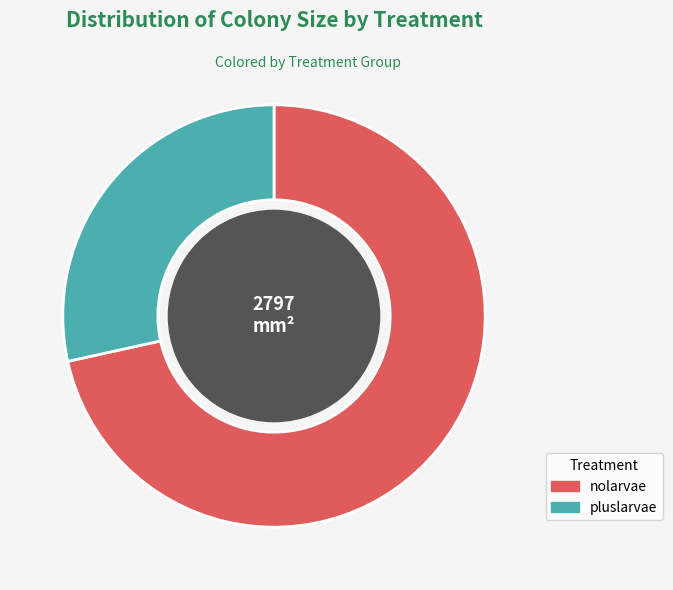

Which category has the smallest portion of the pie?

pluslarvae